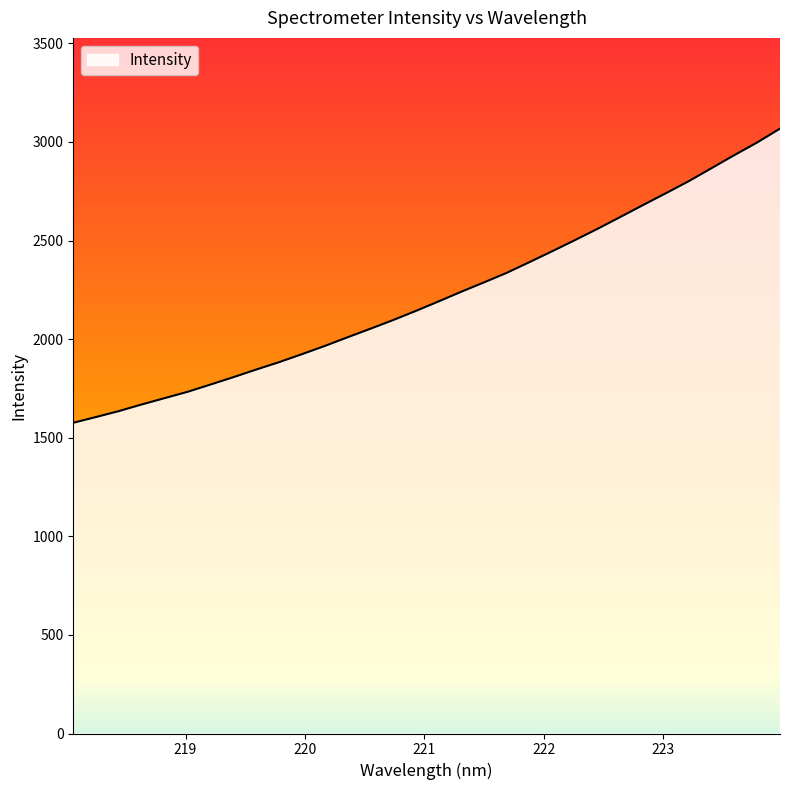

Does the chart display data point markers on the line(s)?

No